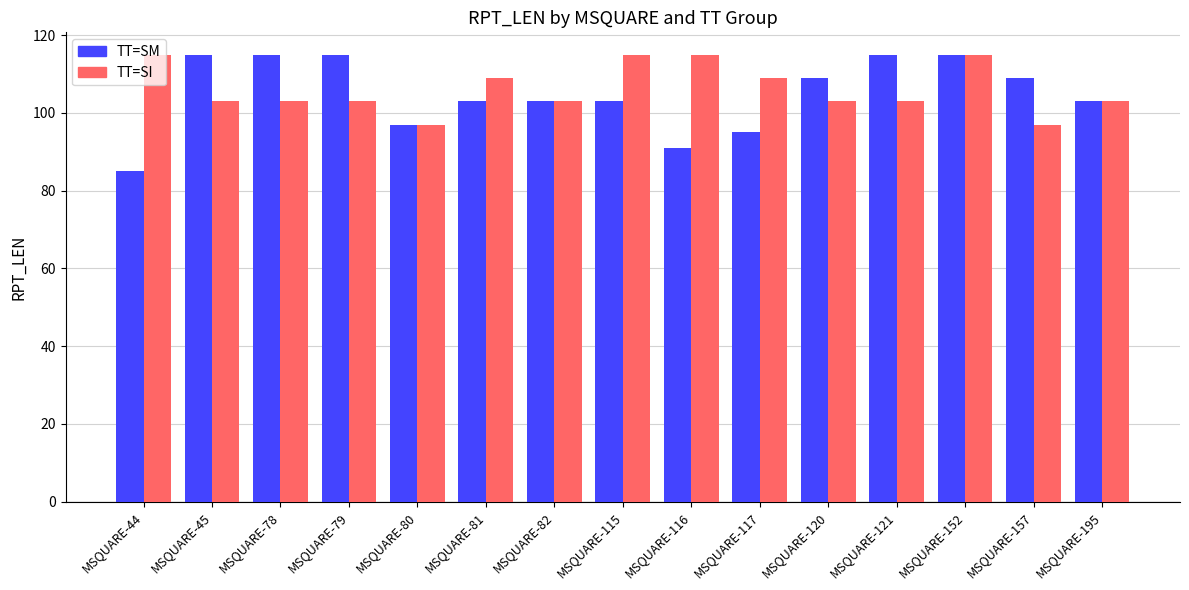

Which series has the widest spread of values?

TT=SM